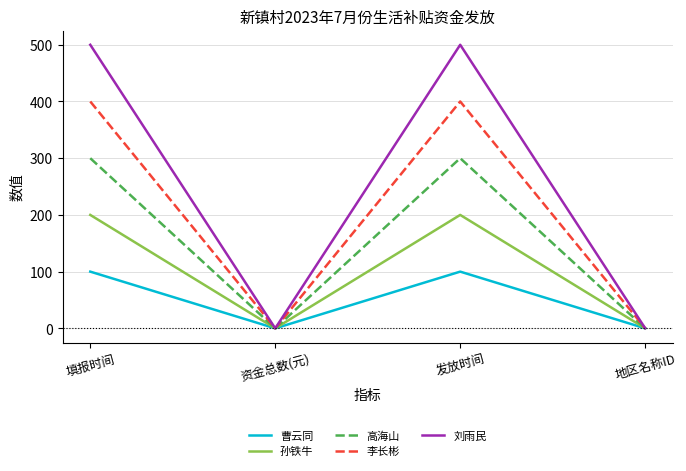

Is this an area chart (filled region under the line)?

No